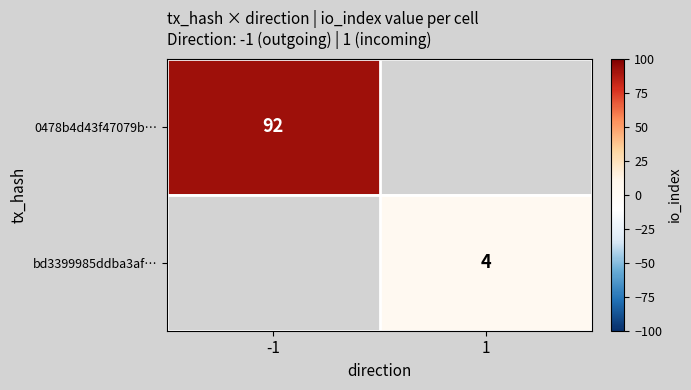

The value of bd3399985ddba3af… at 1 is 4. True or false?

True